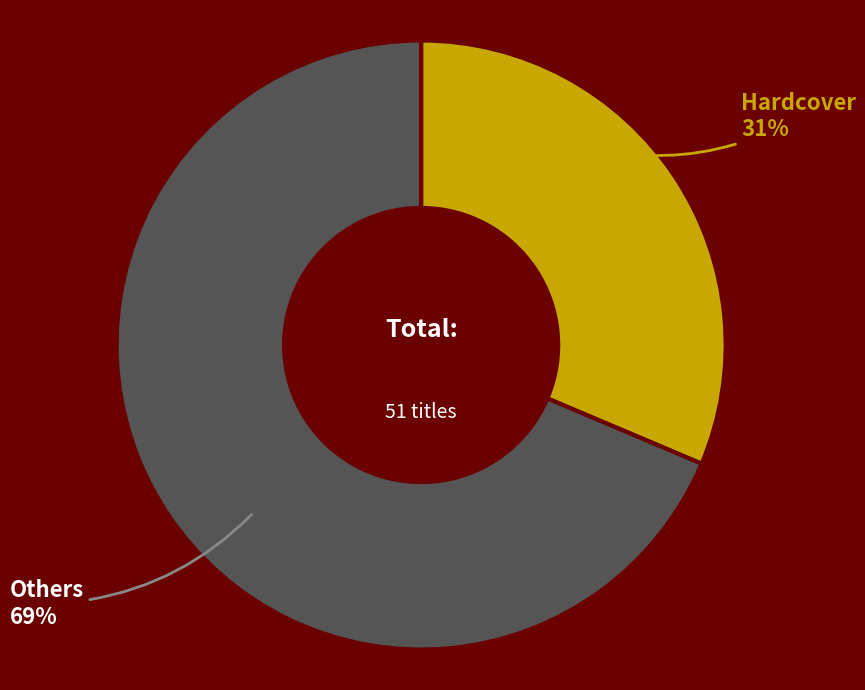

Which has a higher value, Hardcover or Others?

Others